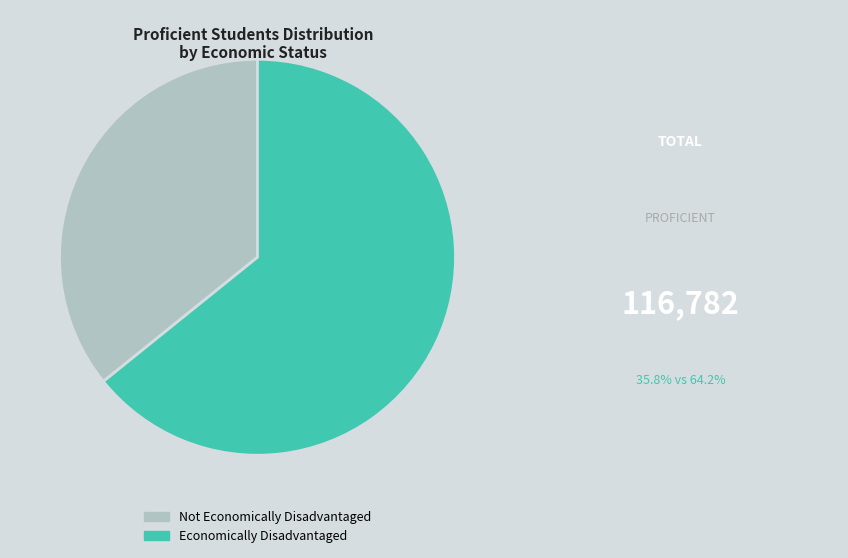

Combined, do Economically Disadvantaged and Not Economically Disadvantaged account for over 50%?

Yes